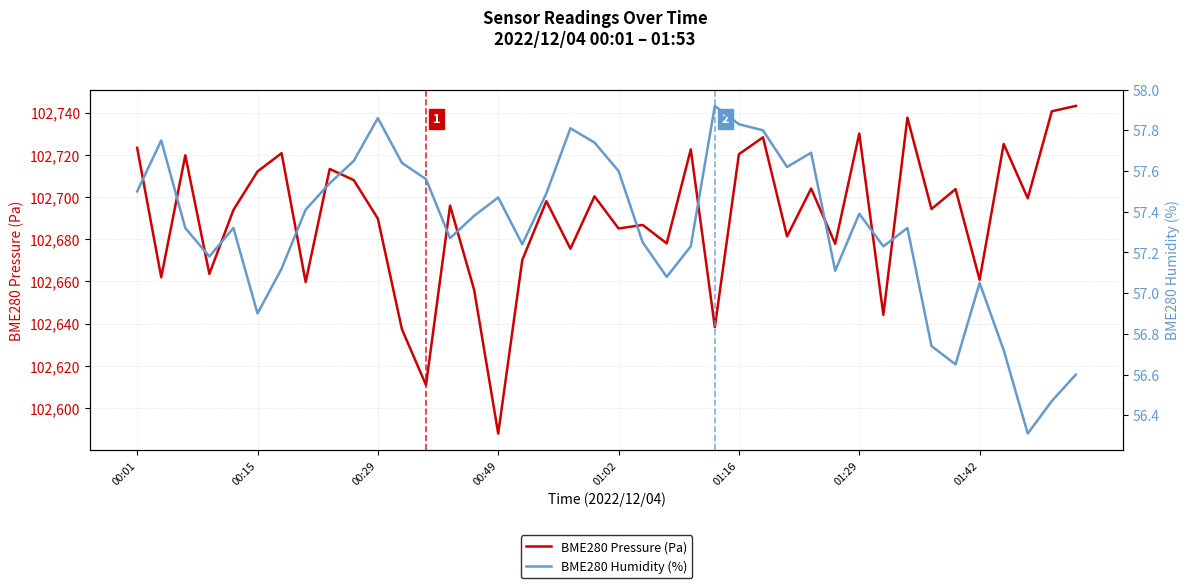

What position from the left is 38?

39